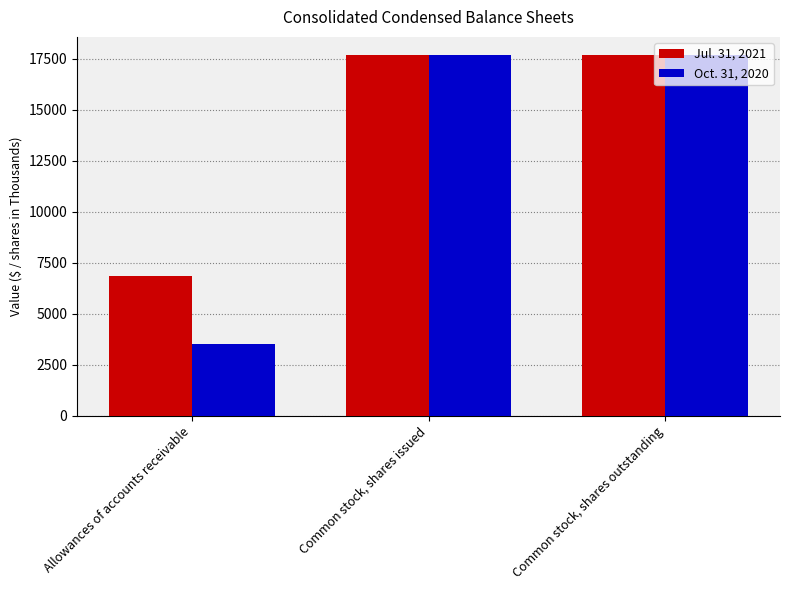

What is the approximate value of Jul. 31, 2021 at Common stock, shares outstanding?

17683